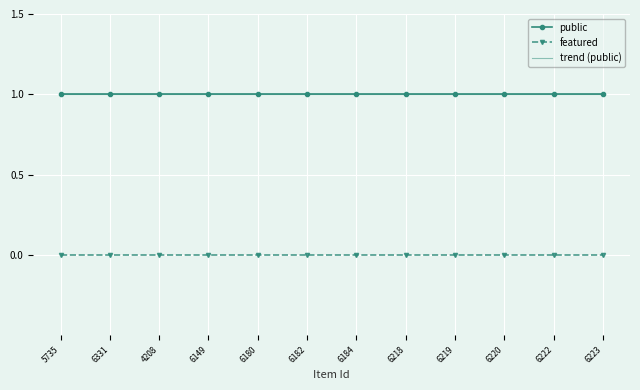

Reading left to right, what are all the values shown in this chart?

public: 5735=1.0	6331=1.0	4208=1.0	6149=1.0	6180=1.0	6182=1.0	6184=1.0	6218=1.0	6219=1.0	6220=1.0	6222=1.0	6223=1.0
featured: 5735=0.0	6331=0.0	4208=0.0	6149=0.0	6180=0.0	6182=0.0	6184=0.0	6218=0.0	6219=0.0	6220=0.0	6222=0.0	6223=0.0
trend (public): 5735=1.0	6331=1.0	4208=1.0	6149=1.0	6180=1.0	6182=1.0	6184=1.0	6218=1.0	6219=1.0	6220=1.0	6222=1.0	6223=1.0